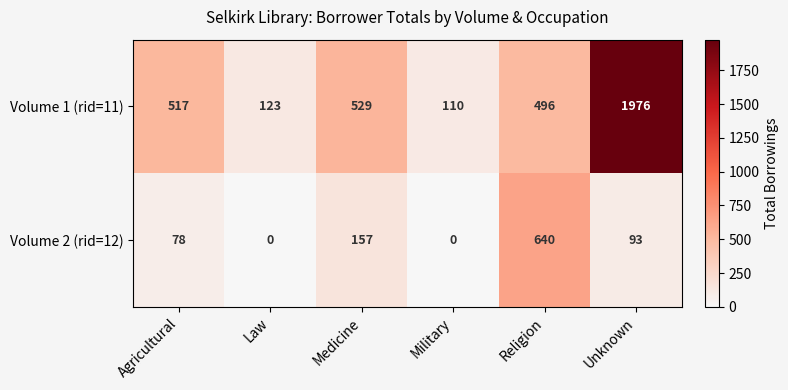

How many categories are shown in the chart?

6